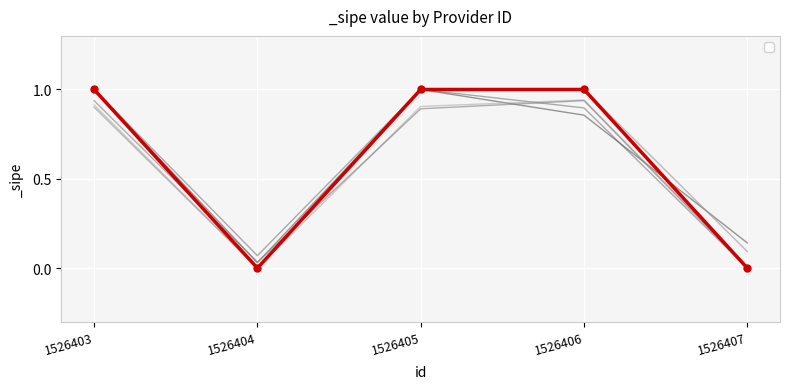

List the labels in order of value, smallest first.

1526404, 1526407, 1526403, 1526405, 1526406